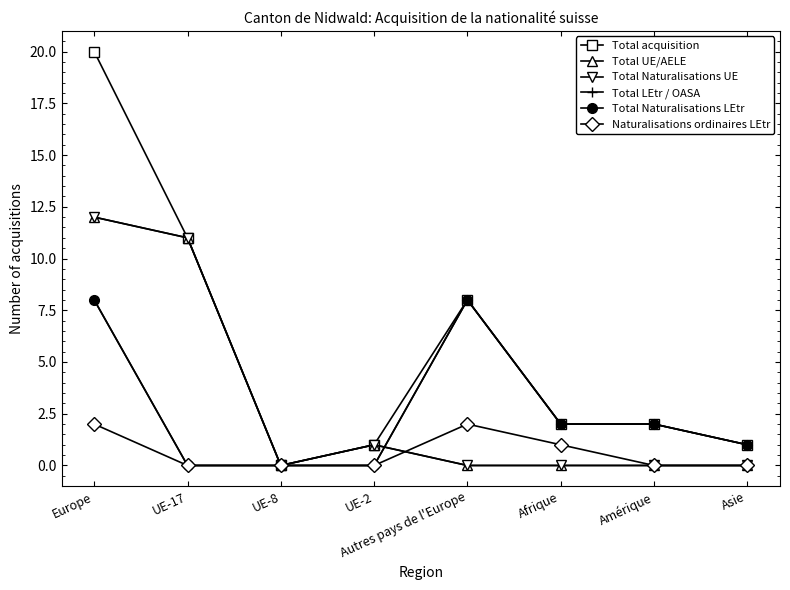

What is the label of the 6th point from the right?

UE-8